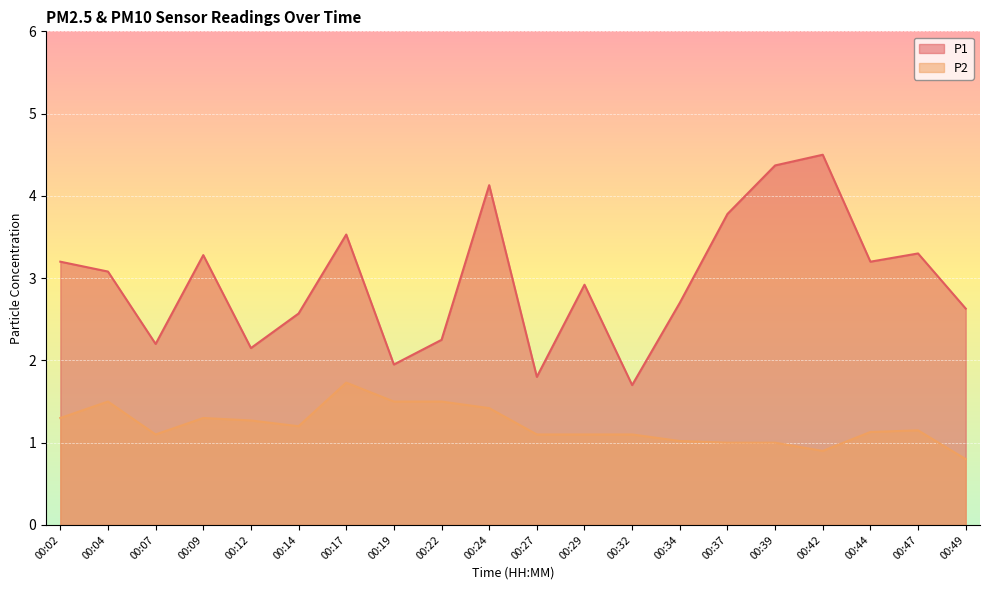

True or false: P2 and P1 intersect in this chart.

False